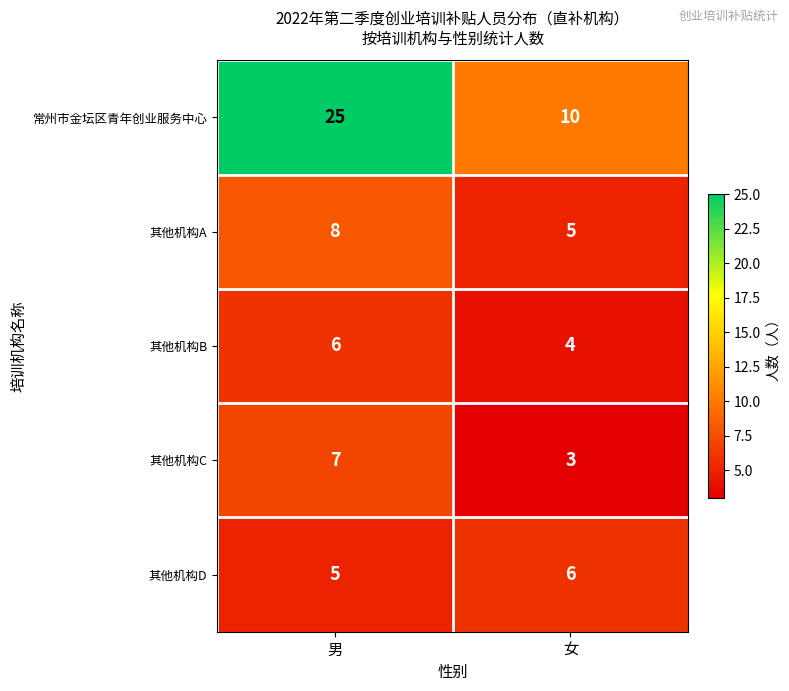

What is the difference between the 常州市金坛区青年创业服务中心 values at 男 and 女?

15